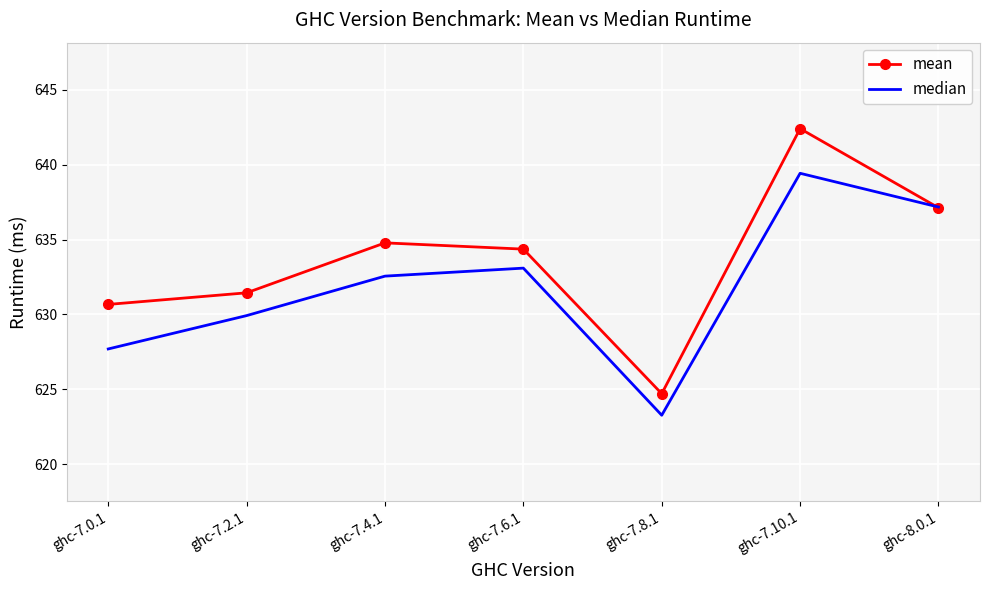

Between ghc-7.8.1 and ghc-8.0.1, which series saw the biggest shift?

median